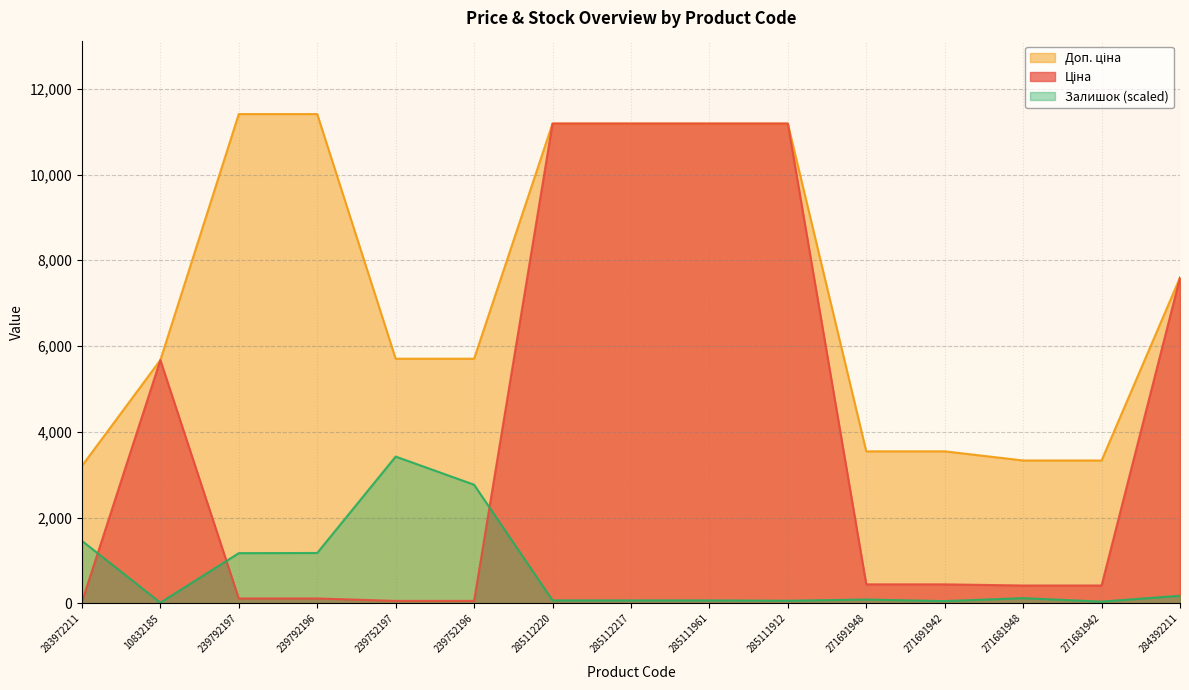

The Залишок series shows 95.4 at 285112220. True or false?

False